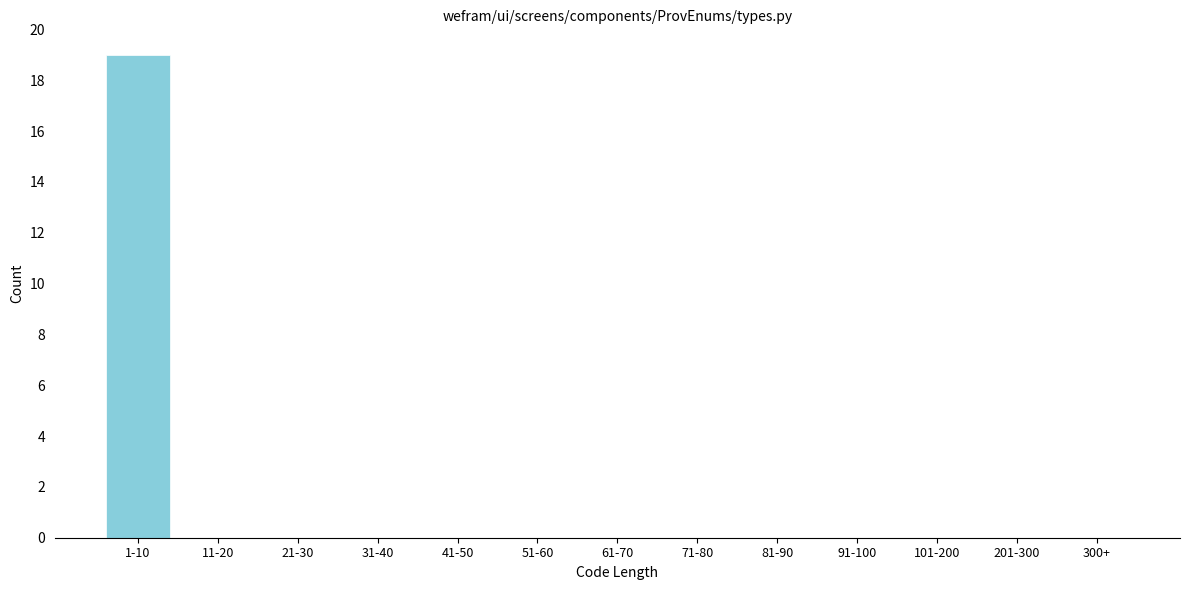

Reading left to right, what are all the values shown in this chart?

1-10=19	11-20=0	21-30=0	31-40=0	41-50=0	51-60=0	61-70=0	71-80=0	81-90=0	91-100=0	101-200=0	201-300=0	300+=0